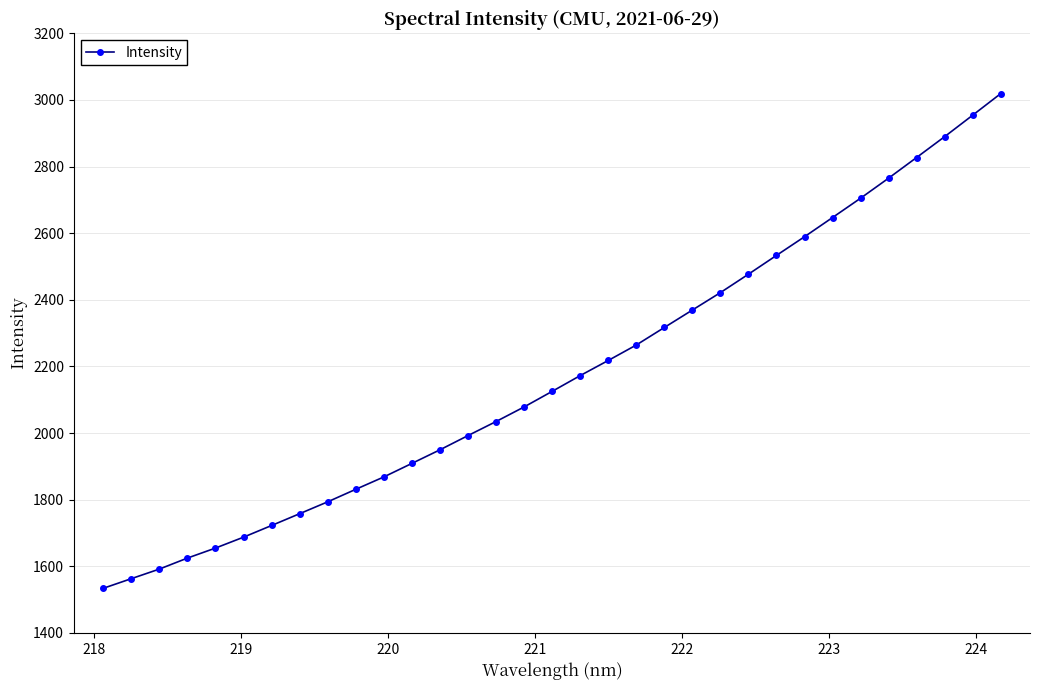

What is the maximum value shown in the chart?

3018.8